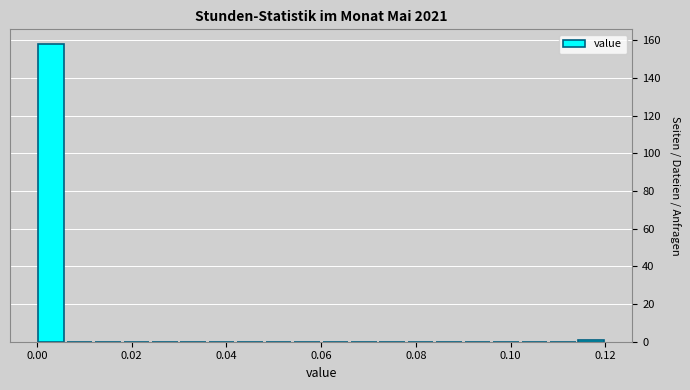

Around what value on the x-axis is the tallest bar? Give the approximate position of its centre, as read against the axis.

0.004